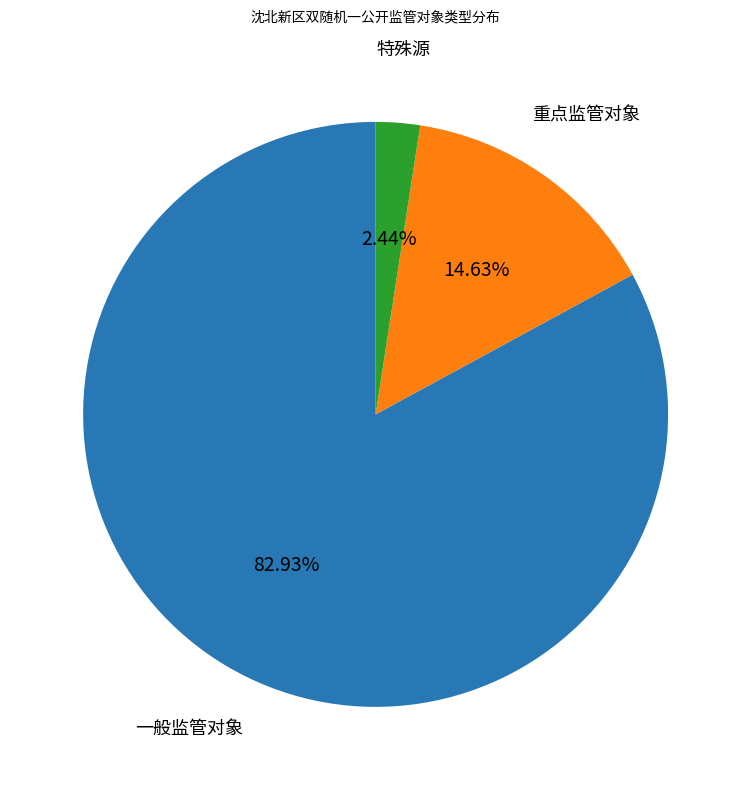

Between 特殊源 and 一般监管对象, which is larger?

一般监管对象